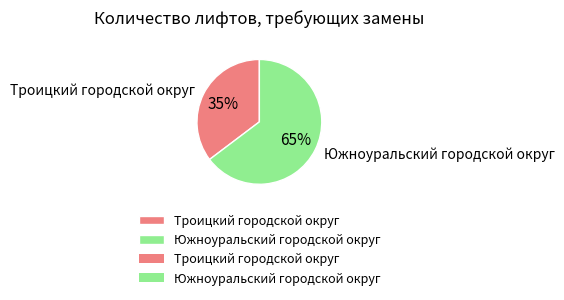

Do Троицкий городской округ and Южноуральский городской округ together represent more than half of the pie?

Yes